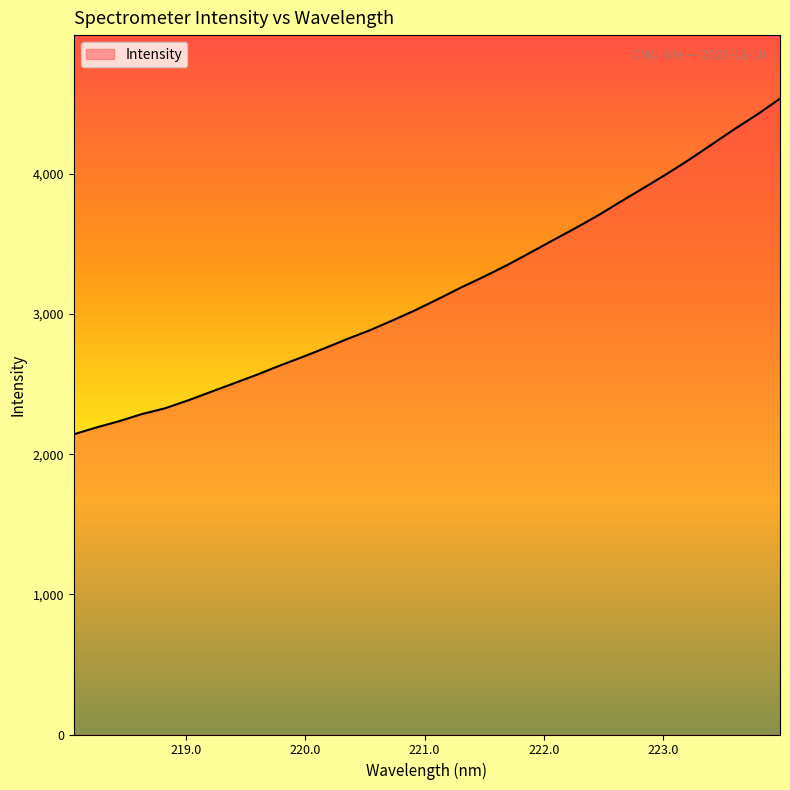

What is the greatest value displayed?

4535.9